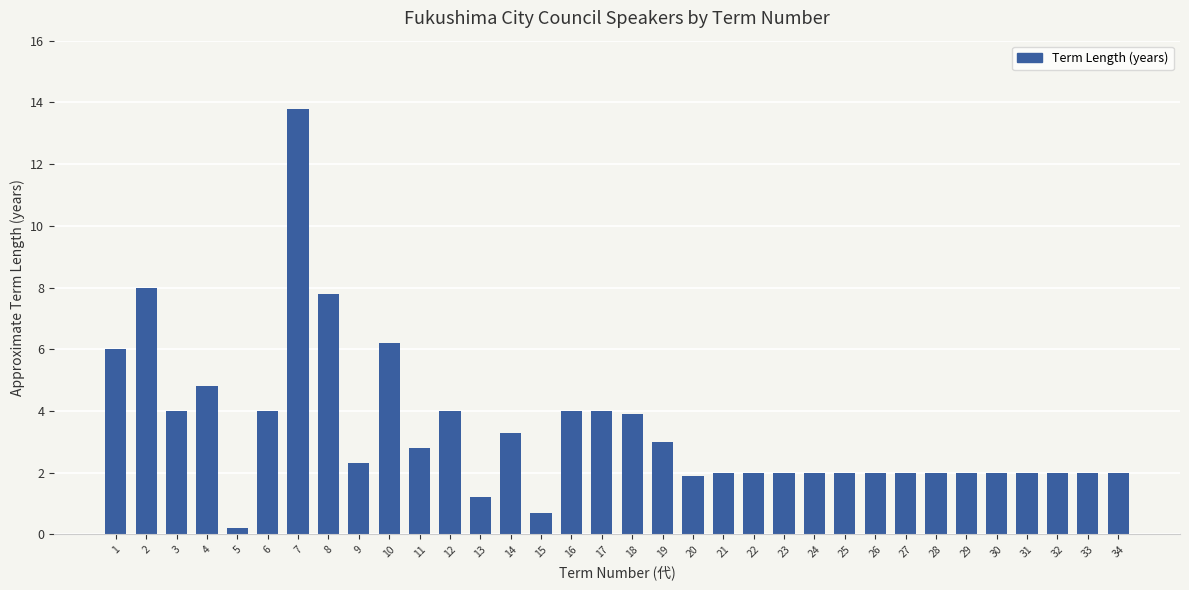

The value at 6 is 6.1. True or false?

False